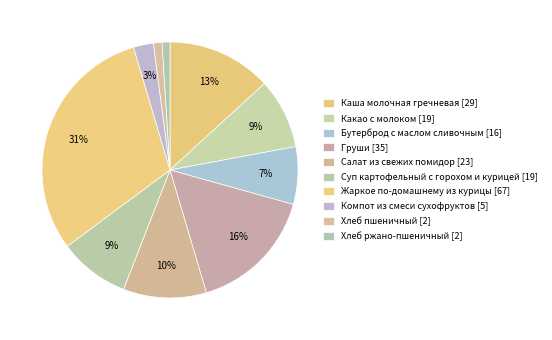

What is the smallest slice in the pie chart?

Хлеб ржано-пшеничный